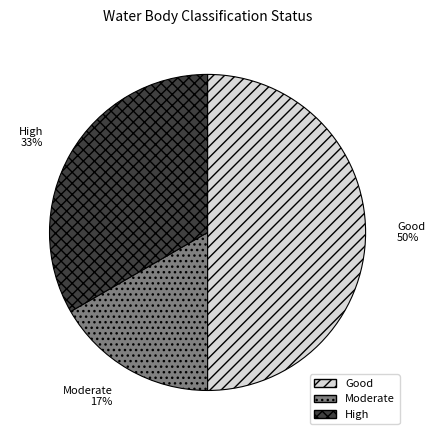

Combined, do Good and High account for over 50%?

Yes